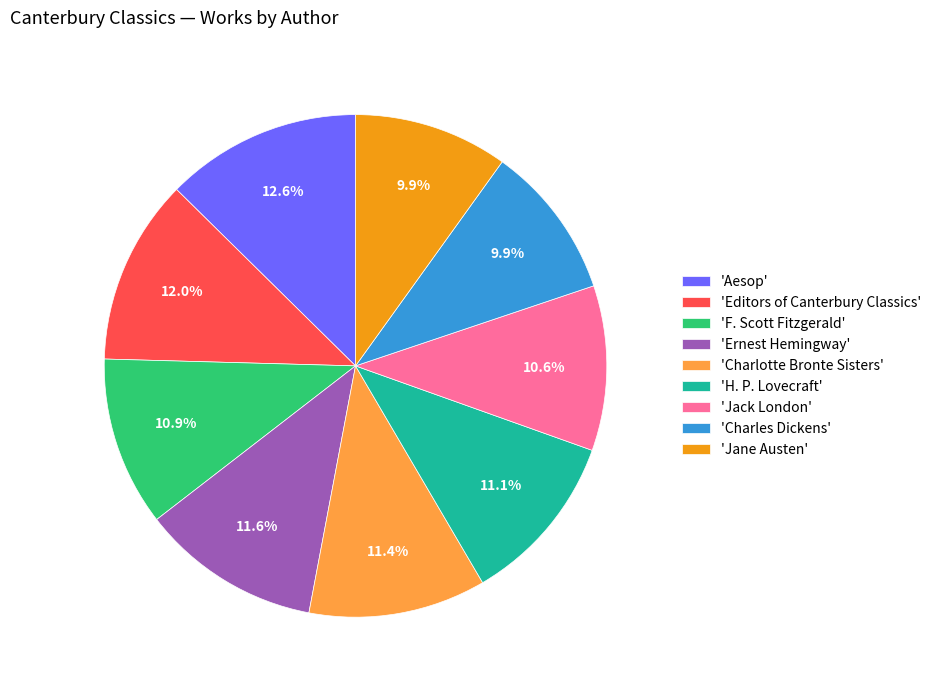

Does any single category account for the majority?

No